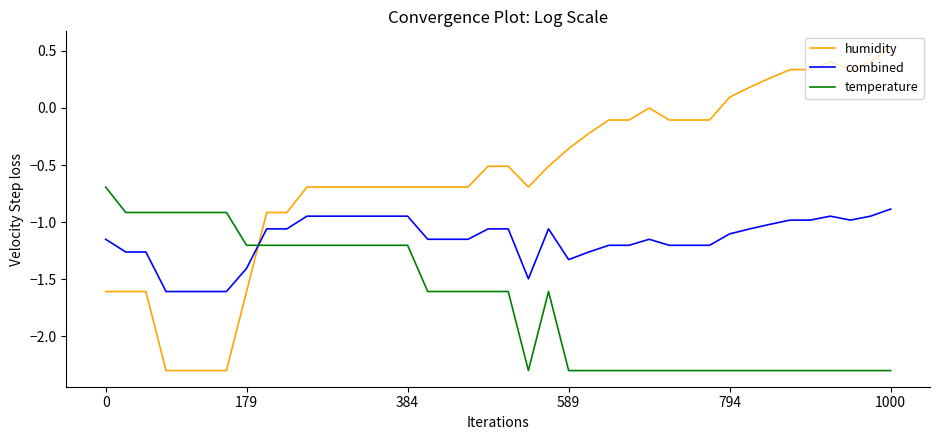

What is the difference between the maximum and minimum values in the temperature series?

1.6